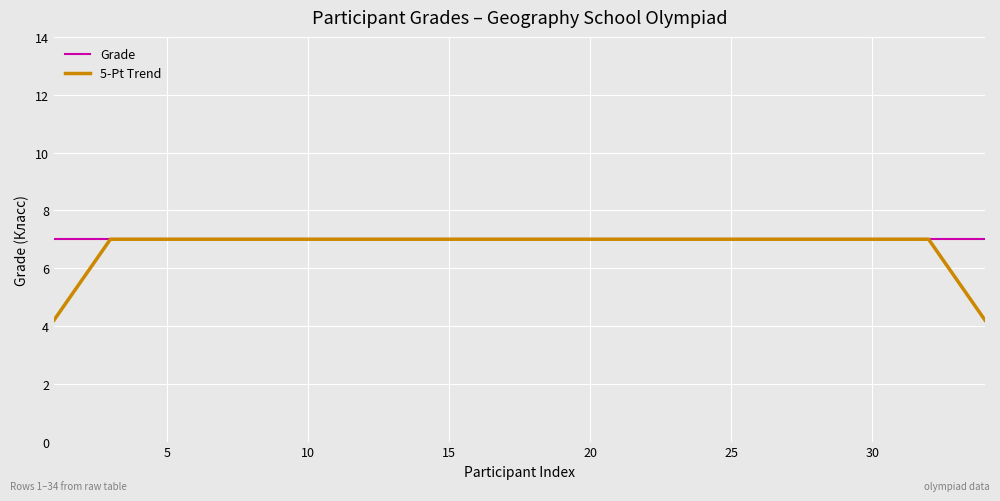

How many categories are shown in the chart?

34